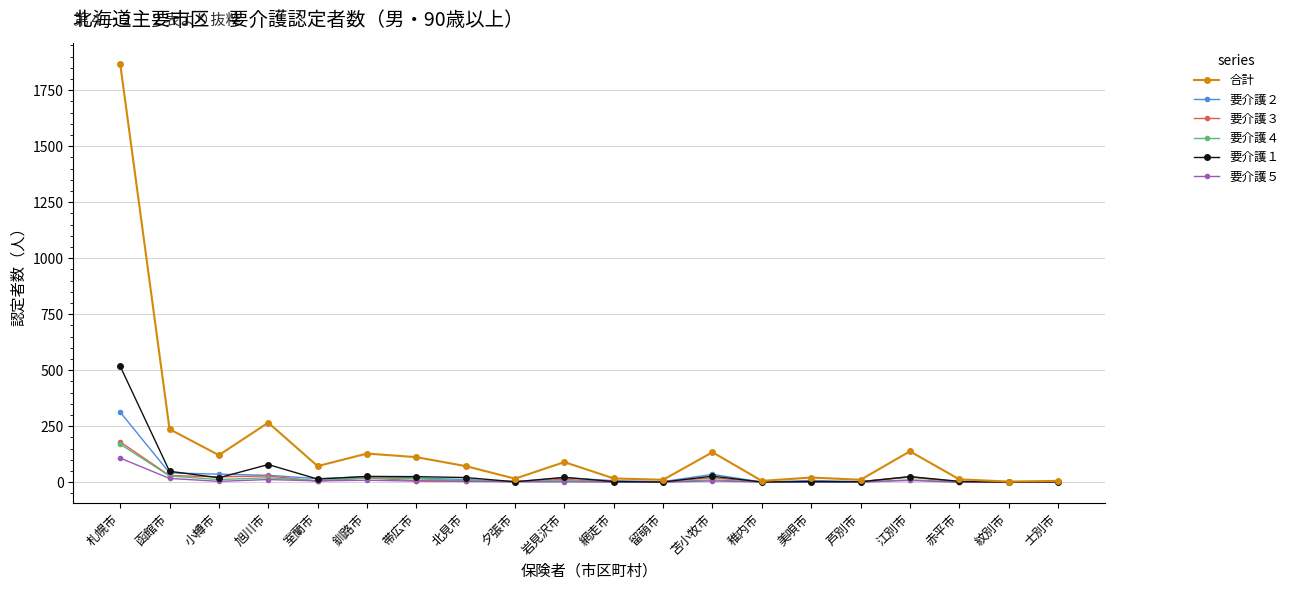

Which series has the widest spread of values?

合計